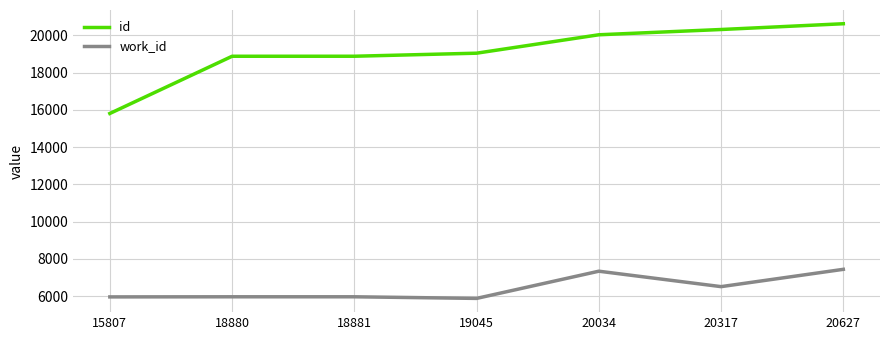

What is the sum of all work_id values?

45028